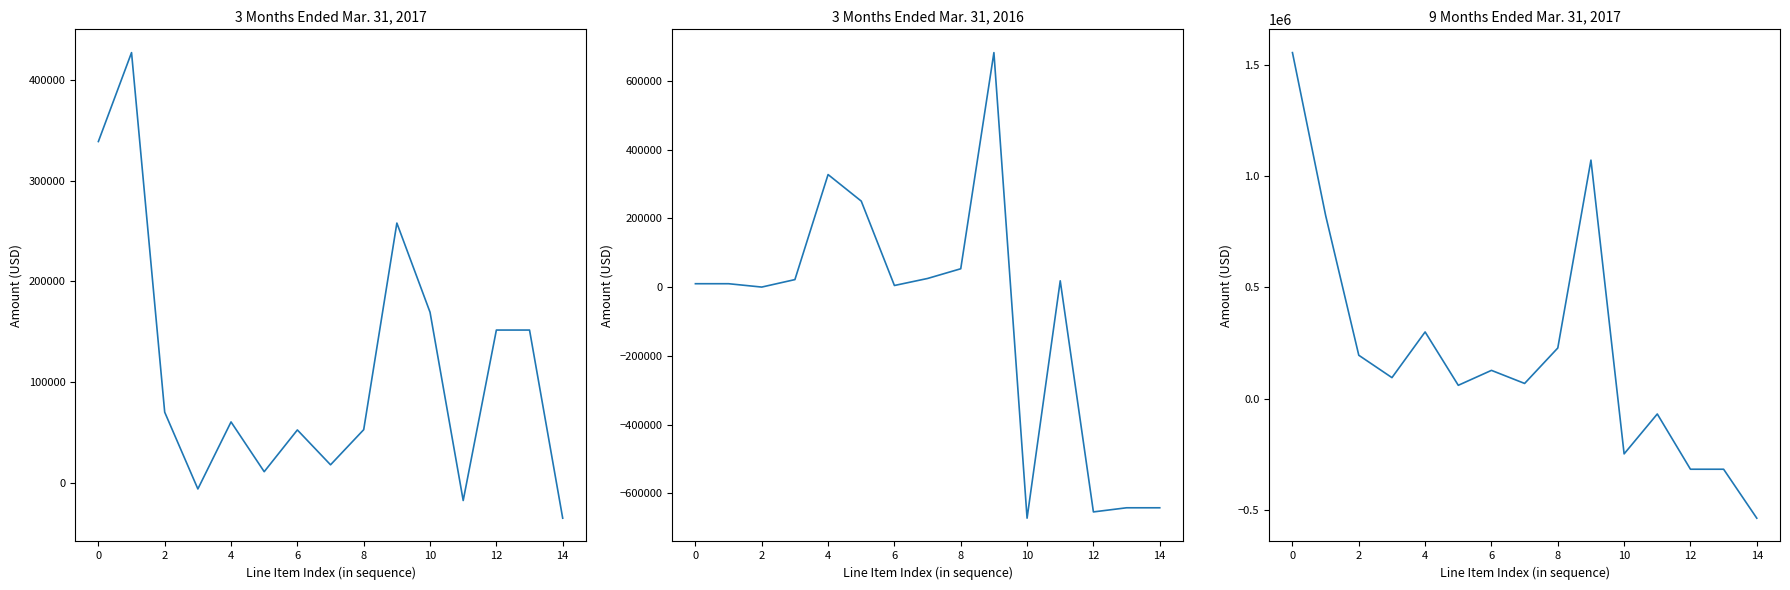

True or false: 3M Mar 2016 and 3M Mar 2017 cross at least once.

True